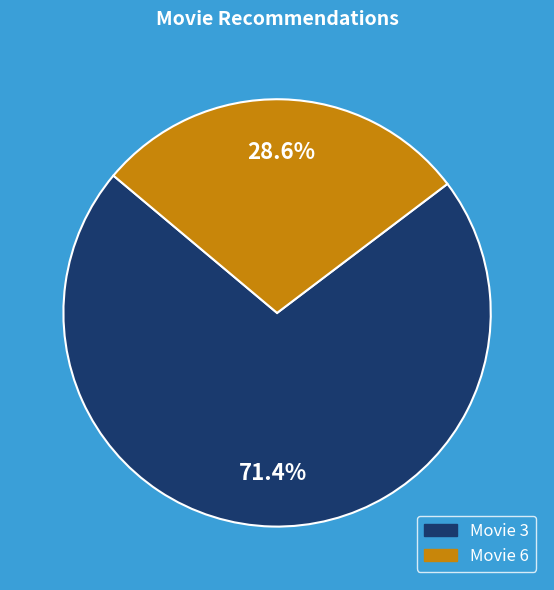

How many slices are in this pie chart?

2